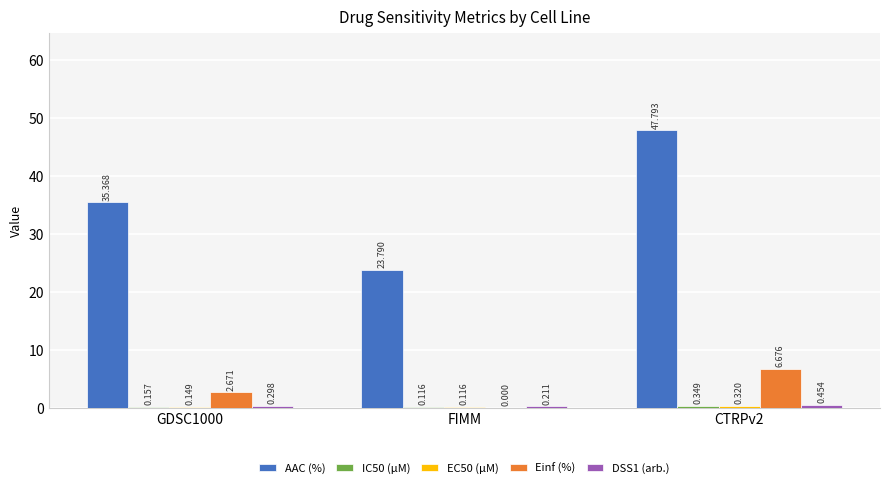

Between GDSC1000 and CTRPv2, which series saw the biggest shift?

AAC (%)